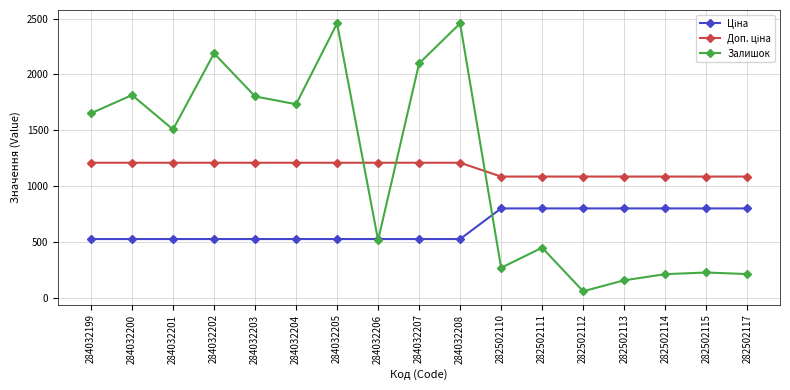

What is the spread (max minus min) of values at 282502117?

872.0